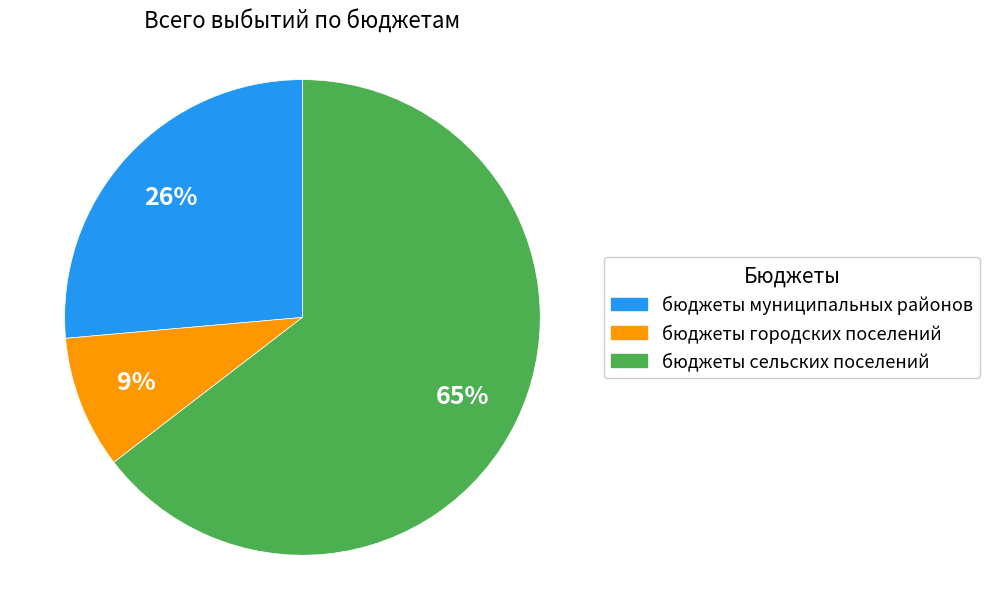

How many segments does this pie chart have?

3